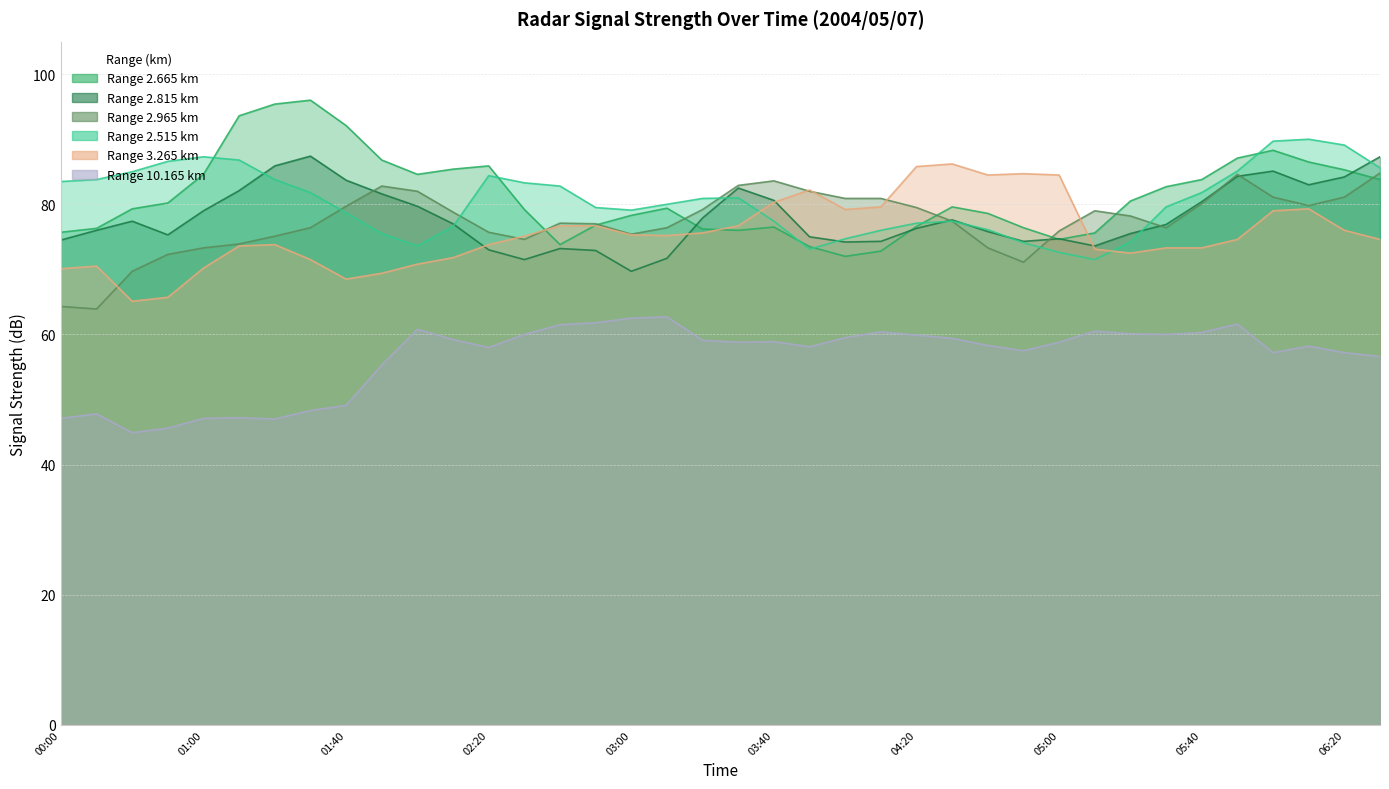

How many times do 3.265 and 2.665 cross each other?

4